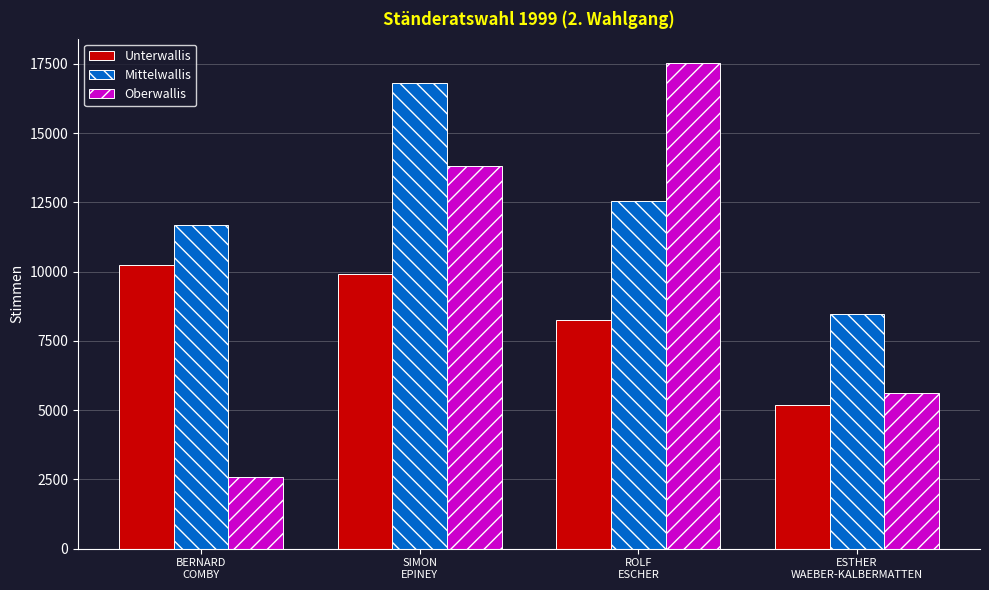

How many Oberwallis values are between 5628 and 17540?

3